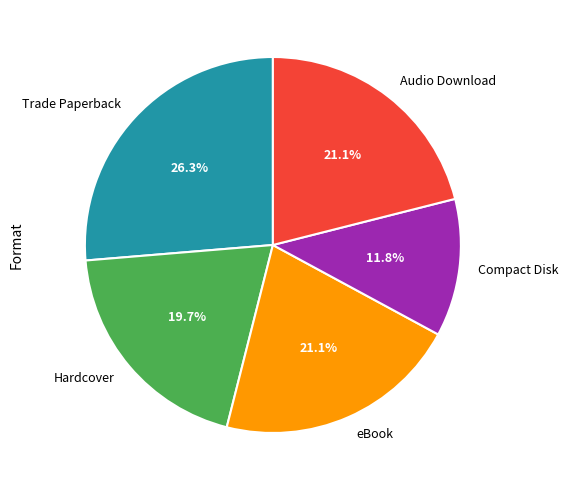

Between eBook and Hardcover, which is larger?

eBook